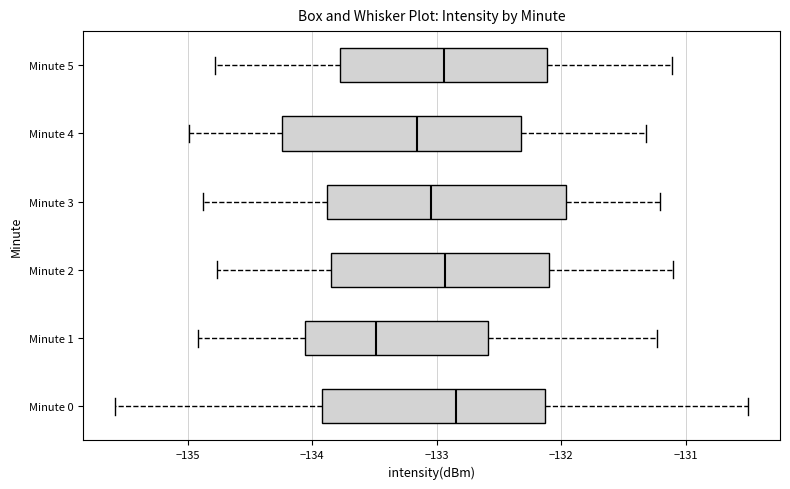

Reading bottom to top, read every box against the x-axis: the position of its median line, the range the box covers, and the ends of its whiskers. The values are not printed on the chart, so give them approximately, as read against the axis.

Minute 0: median -132.8, box -133.9 to -132.1, whiskers -135.6 to -130.5
Minute 1: median -133.5, box -134.1 to -132.6, whiskers -134.9 to -131.2
Minute 2: median -132.9, box -133.8 to -132.1, whiskers -134.8 to -131.1
Minute 3: median -133.0, box -133.9 to -132.0, whiskers -134.9 to -131.2
Minute 4: median -133.2, box -134.2 to -132.3, whiskers -135.0 to -131.3
Minute 5: median -132.9, box -133.8 to -132.1, whiskers -134.8 to -131.1